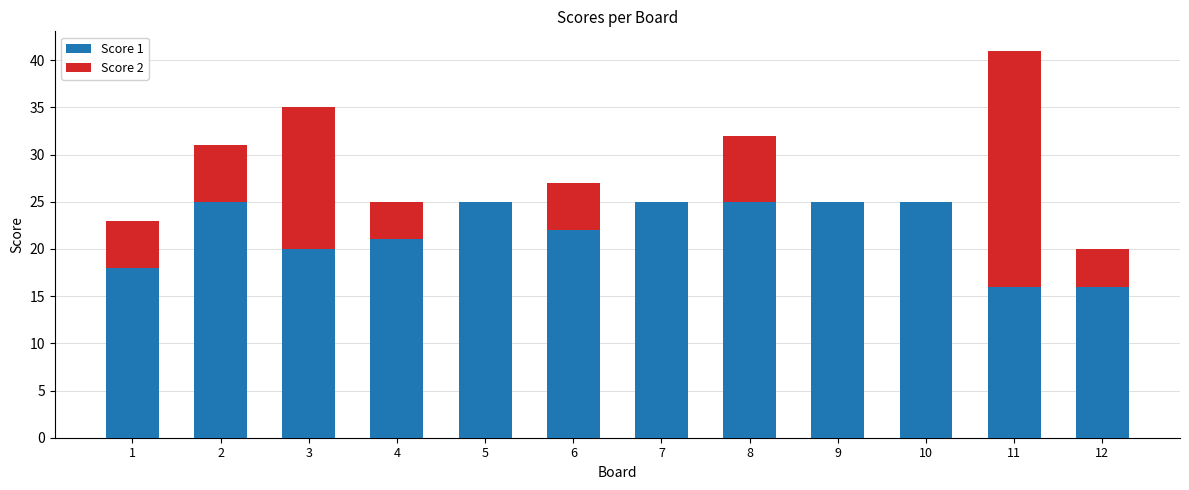

True or false: Score 1 has a value of 16 at 12.

True